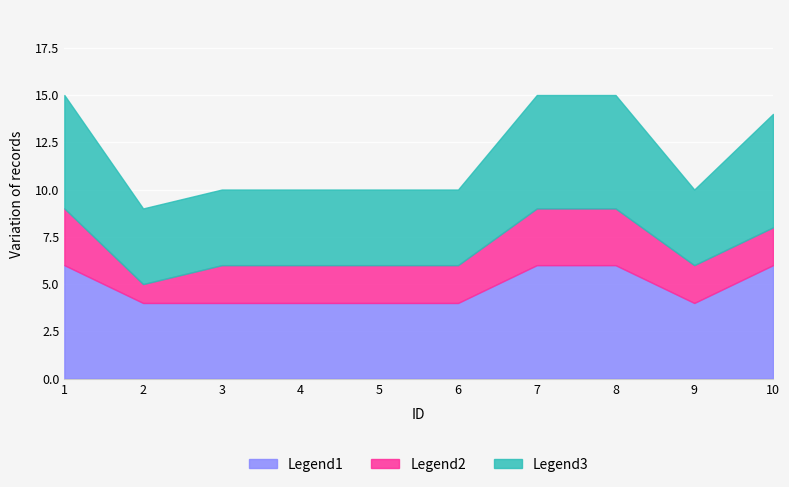

Does the chart display data point markers on the line(s)?

No